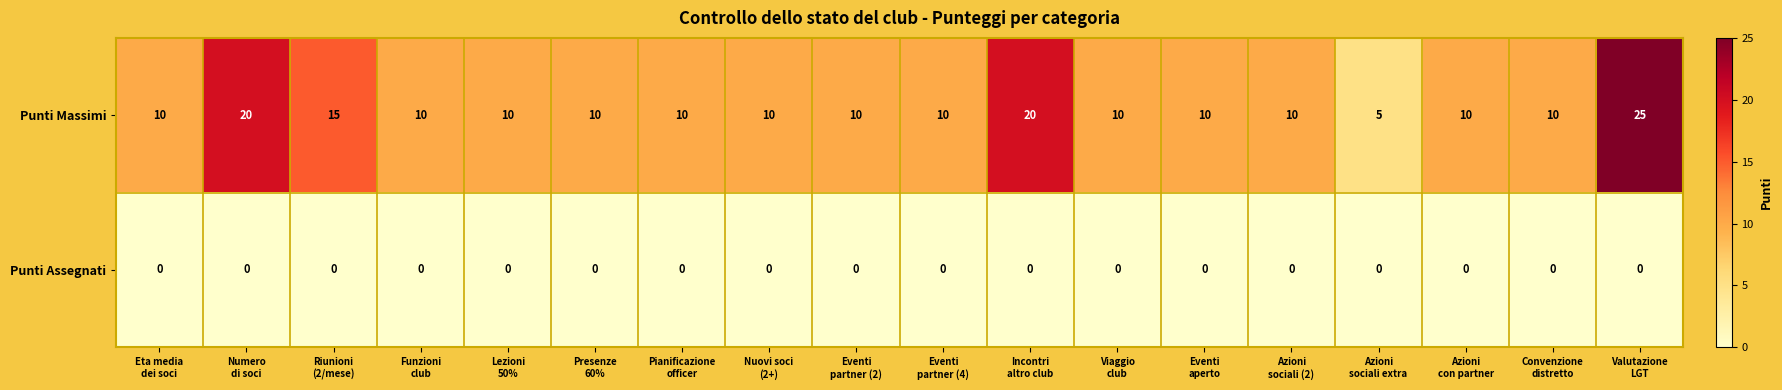

At which category does the chart reach its peak across all series?

Valutazione
LGT